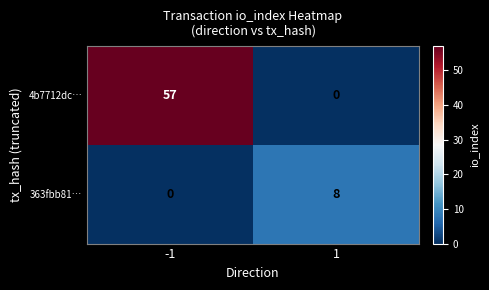

What is the difference between the maximum and minimum values in the 4b7712dc… series?

57